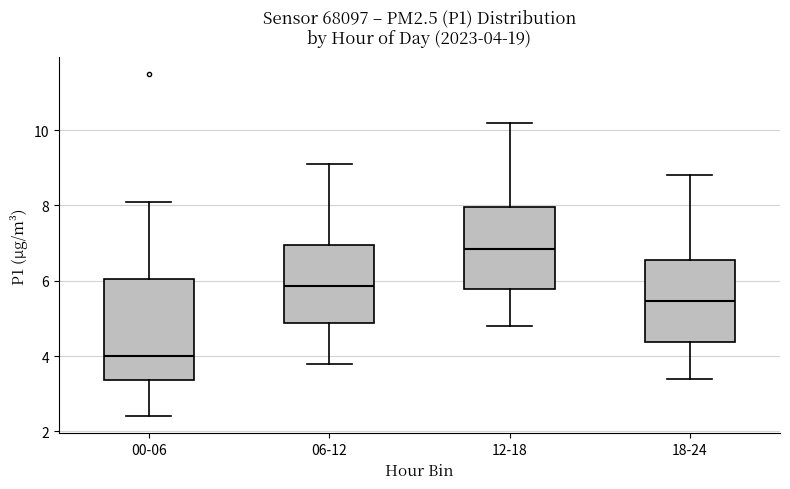

Which box has the lowest median line?

00-06